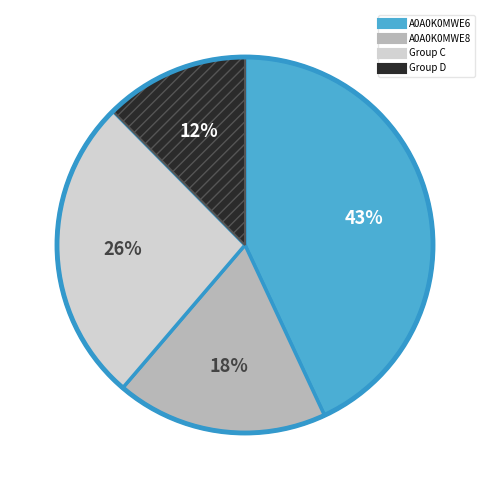

To the nearest percent, what is the difference between the largest and smallest slice percentages?

31%